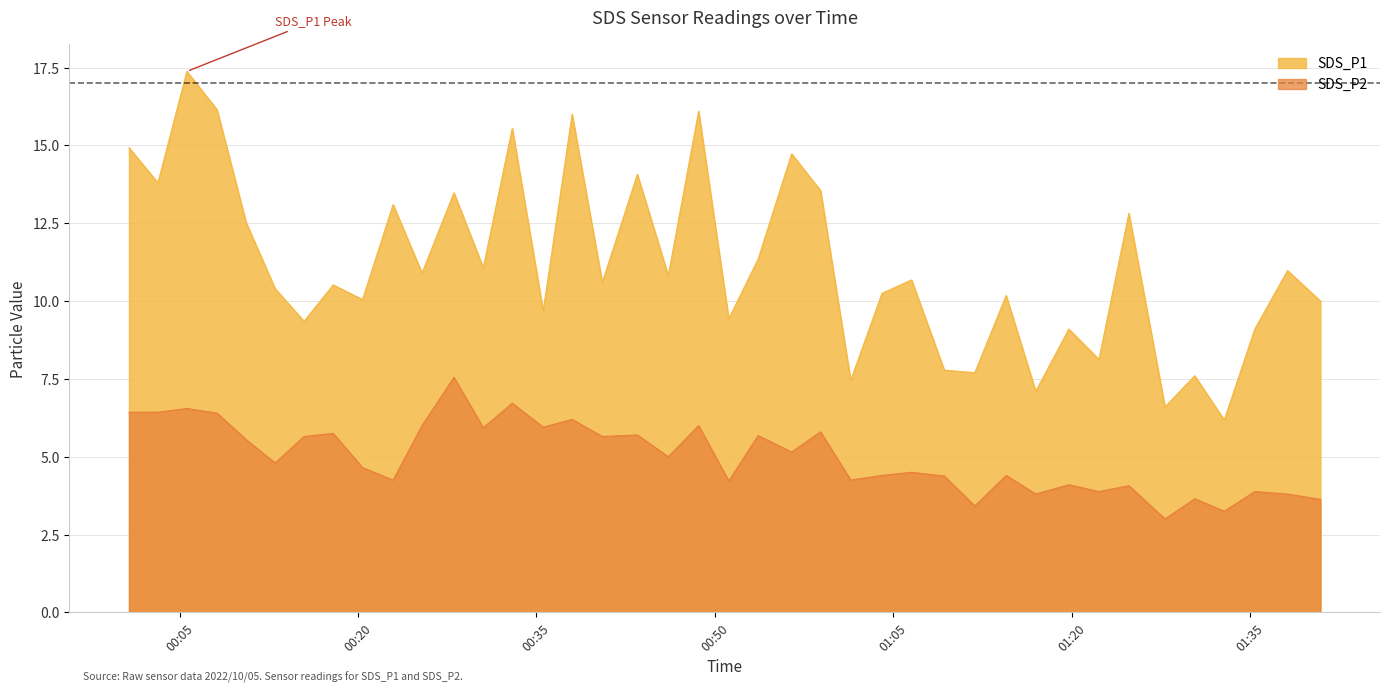

How many data points in SDS_P2 are less than 5?

20